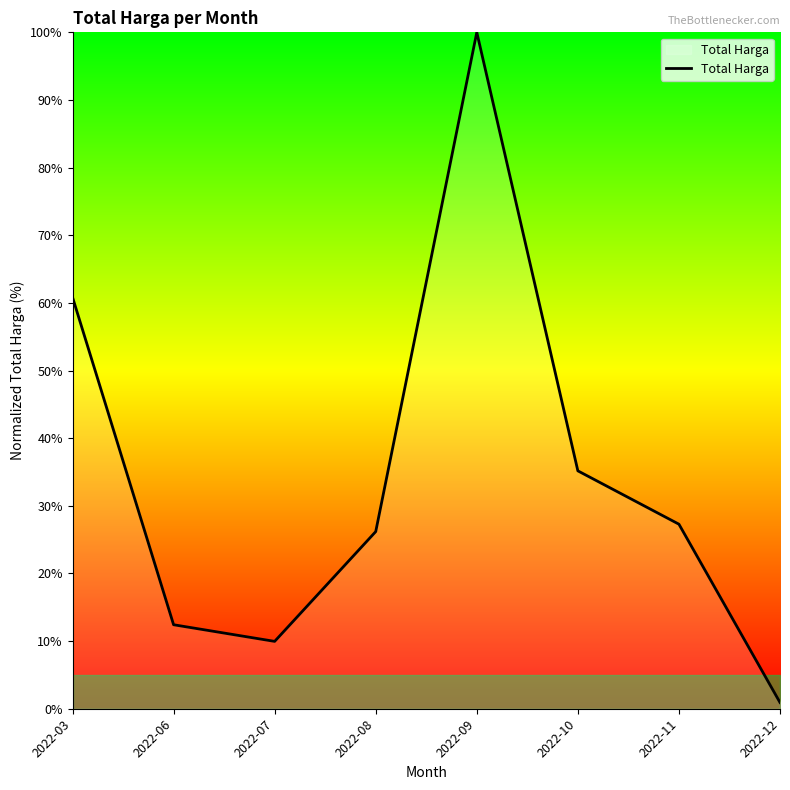

True or false: the data shows 16.9 at 2022-07.

False